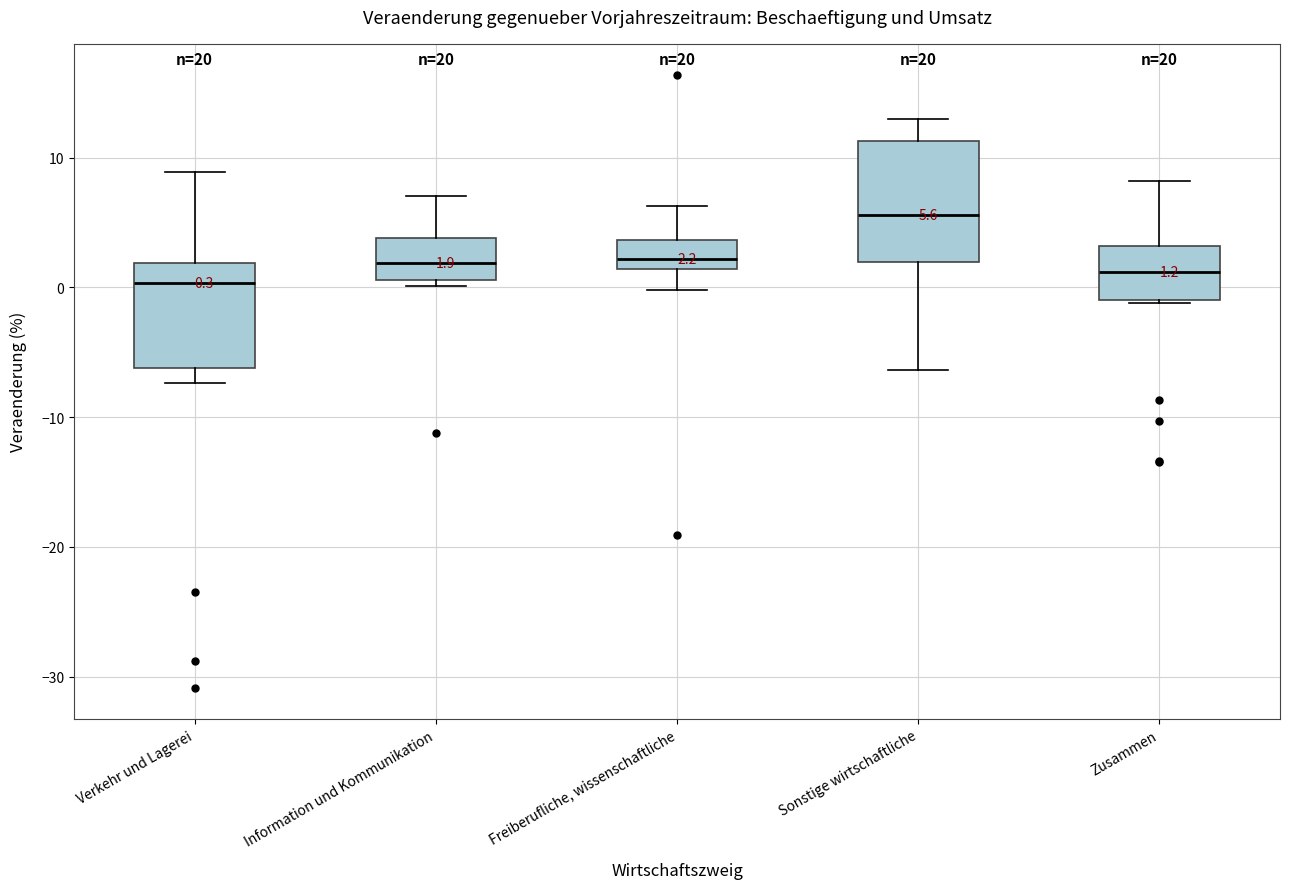

Which box is the tallest, from its lower edge to its upper edge?

Sonstige wirtschaftliche